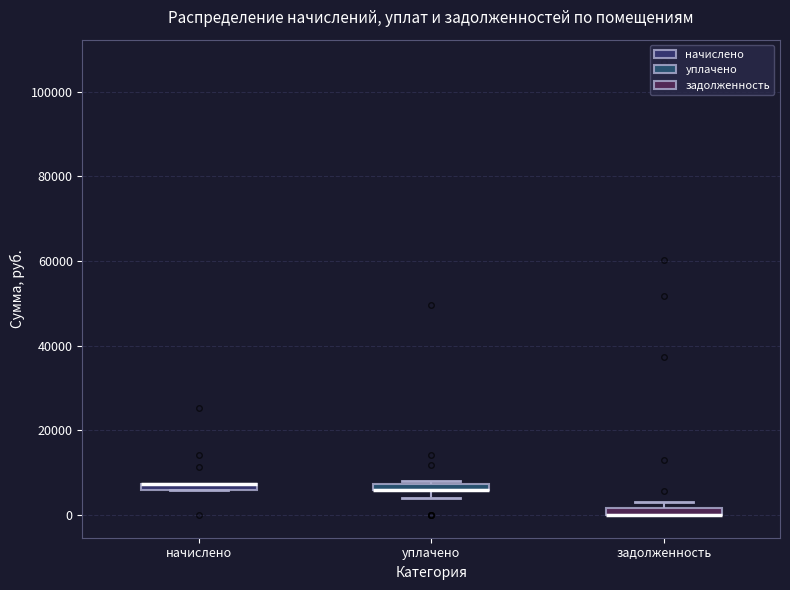

Where is the lower edge of the box for начислено on the y-axis? The values are not printed on the chart, so give them approximately, as read against the axis.

6000